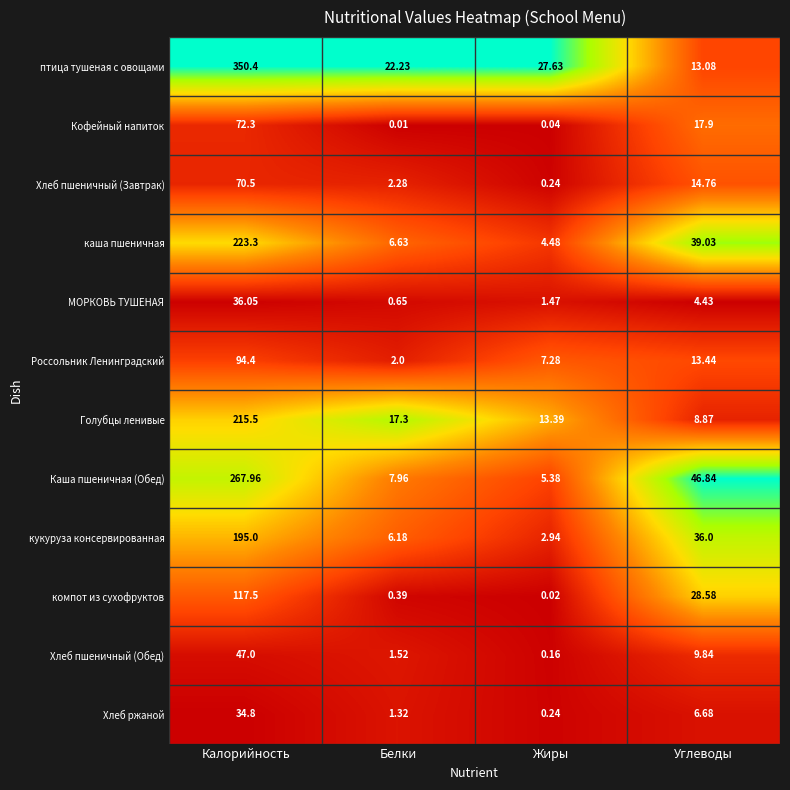

What is the difference between the highest and lowest values at Углеводы?

42.4